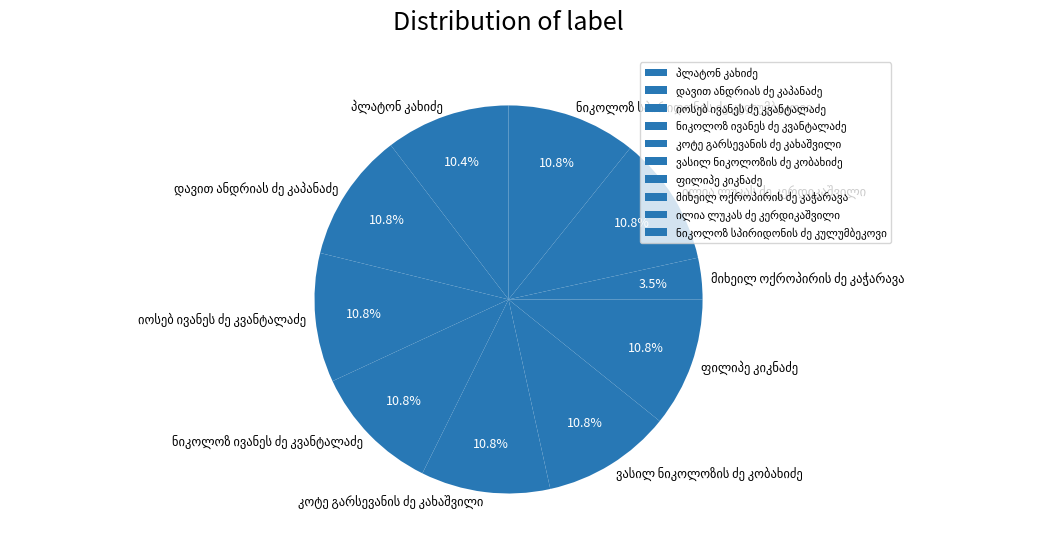

Is there a majority slice in this chart?

No